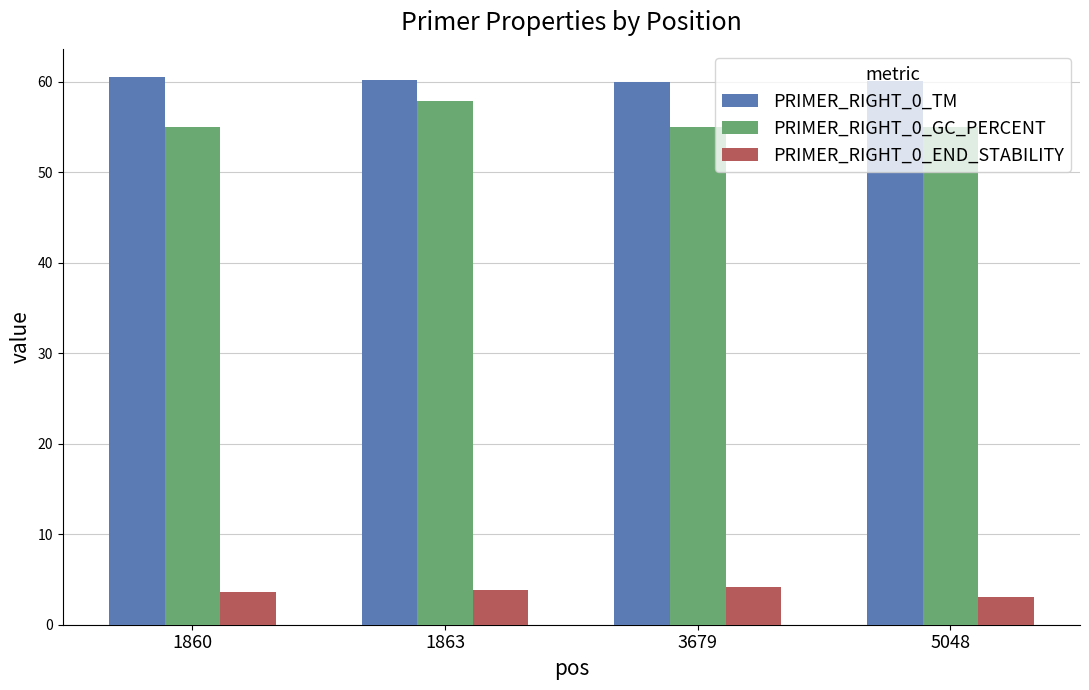

List the series in order of their peak value, highest first.

PRIMER_RIGHT_0_TM, PRIMER_RIGHT_0_GC_PERCENT, PRIMER_RIGHT_0_END_STABILITY